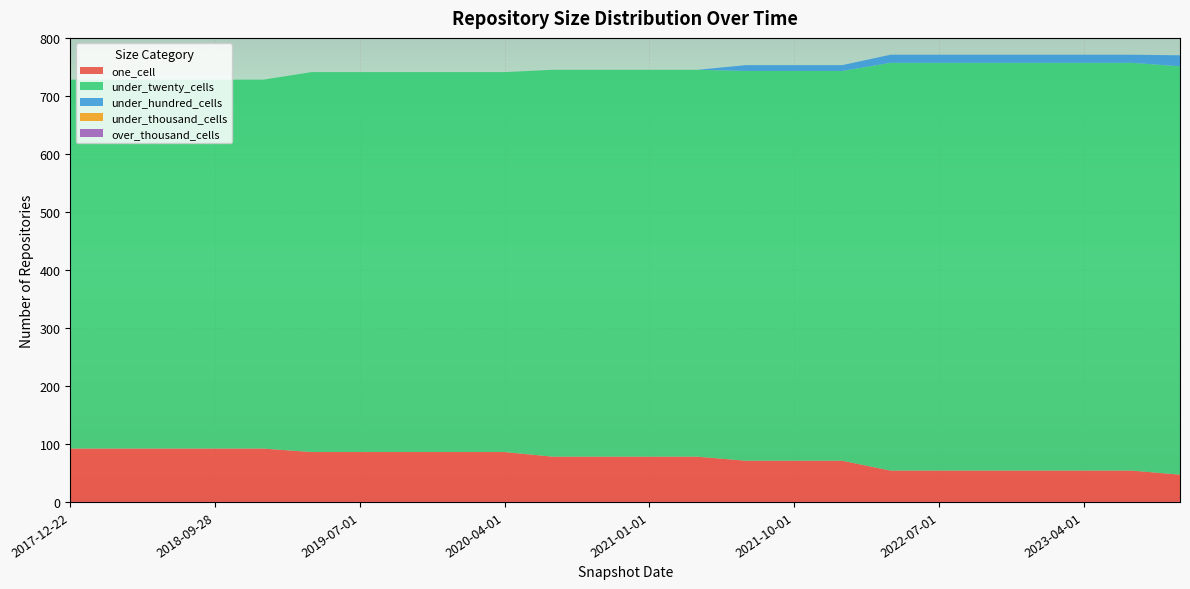

Reading right to left, what are all the values shown in this chart?

one_cell: 2023-10-01=47	2023-07-01=54	2023-04-01=54	2023-01-01=54	2022-10-01=54	2022-07-01=54	2022-04-01=54	2022-01-01=71	2021-10-01=71	2021-07-01=71	2021-04-01=78	2021-01-01=78	2020-10-01=78	2020-07-01=78	2020-04-01=86	2020-01-01=86	2019-10-09=86	2019-07-01=86	2019-04-06=86	2019-01-01=92	2018-09-28=92	2018-07-11=92	2018-04-09=92	2017-12-22=92
under_twenty_cells: 2023-10-01=704	2023-07-01=703	2023-04-01=703	2023-01-01=703	2022-10-01=703	2022-07-01=703	2022-04-01=703	2022-01-01=672	2021-10-01=672	2021-07-01=672	2021-04-01=667	2021-01-01=667	2020-10-01=667	2020-07-01=667	2020-04-01=655	2020-01-01=655	2019-10-09=655	2019-07-01=655	2019-04-06=655	2019-01-01=636	2018-09-28=636	2018-07-11=636	2018-04-09=636	2017-12-22=636
under_hundred_cells: 2023-10-01=19	2023-07-01=14	2023-04-01=14	2023-01-01=14	2022-10-01=14	2022-07-01=14	2022-04-01=14	2022-01-01=10	2021-10-01=10	2021-07-01=10	2021-04-01=0	2021-01-01=0	2020-10-01=0	2020-07-01=0	2020-04-01=0	2020-01-01=0	2019-10-09=0	2019-07-01=0	2019-04-06=0	2019-01-01=0	2018-09-28=0	2018-07-11=0	2018-04-09=0	2017-12-22=0
under_thousand_cells: 2023-10-01=0	2023-07-01=0	2023-04-01=0	2023-01-01=0	2022-10-01=0	2022-07-01=0	2022-04-01=0	2022-01-01=0	2021-10-01=0	2021-07-01=0	2021-04-01=0	2021-01-01=0	2020-10-01=0	2020-07-01=0	2020-04-01=0	2020-01-01=0	2019-10-09=0	2019-07-01=0	2019-04-06=0	2019-01-01=0	2018-09-28=0	2018-07-11=0	2018-04-09=0	2017-12-22=0
over_thousand_cells: 2023-10-01=0	2023-07-01=0	2023-04-01=0	2023-01-01=0	2022-10-01=0	2022-07-01=0	2022-04-01=0	2022-01-01=0	2021-10-01=0	2021-07-01=0	2021-04-01=0	2021-01-01=0	2020-10-01=0	2020-07-01=0	2020-04-01=0	2020-01-01=0	2019-10-09=0	2019-07-01=0	2019-04-06=0	2019-01-01=0	2018-09-28=0	2018-07-11=0	2018-04-09=0	2017-12-22=0